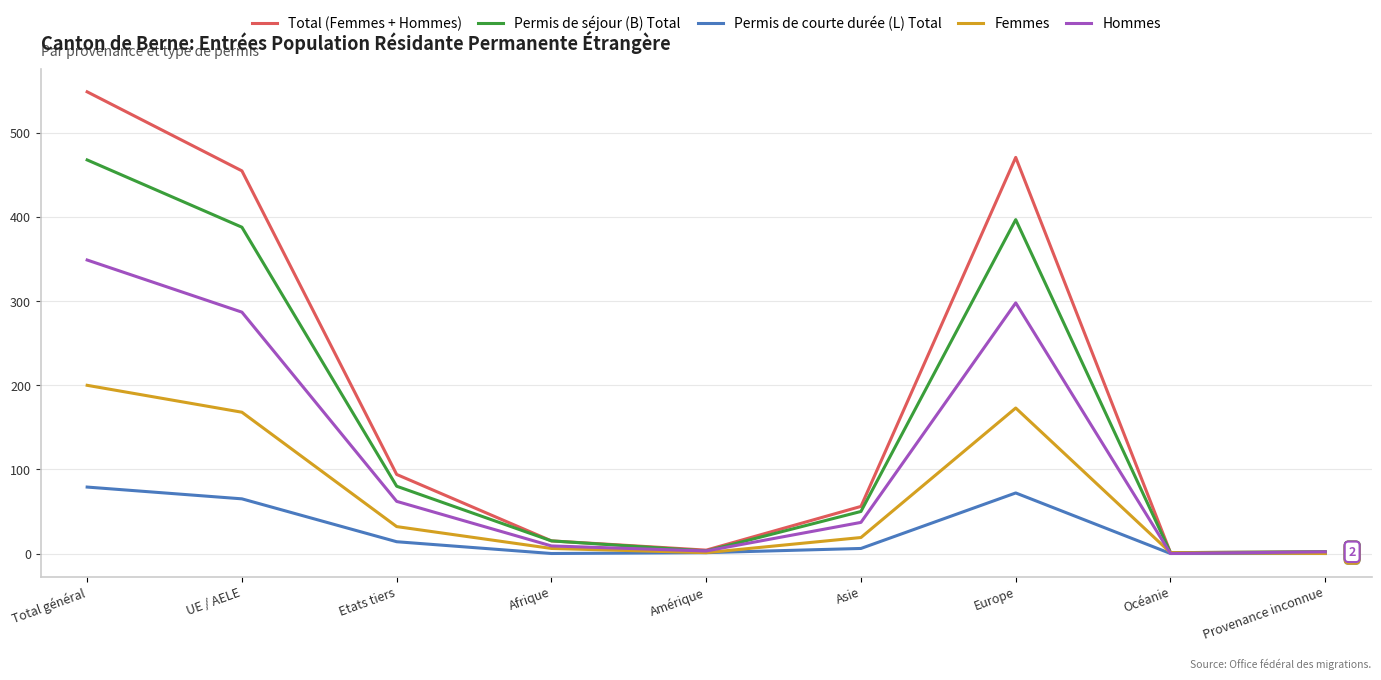

Is the value of Permis de courte durée (L) Total at Asie greater than the value of Permis de séjour (B) Total at Asie?

No